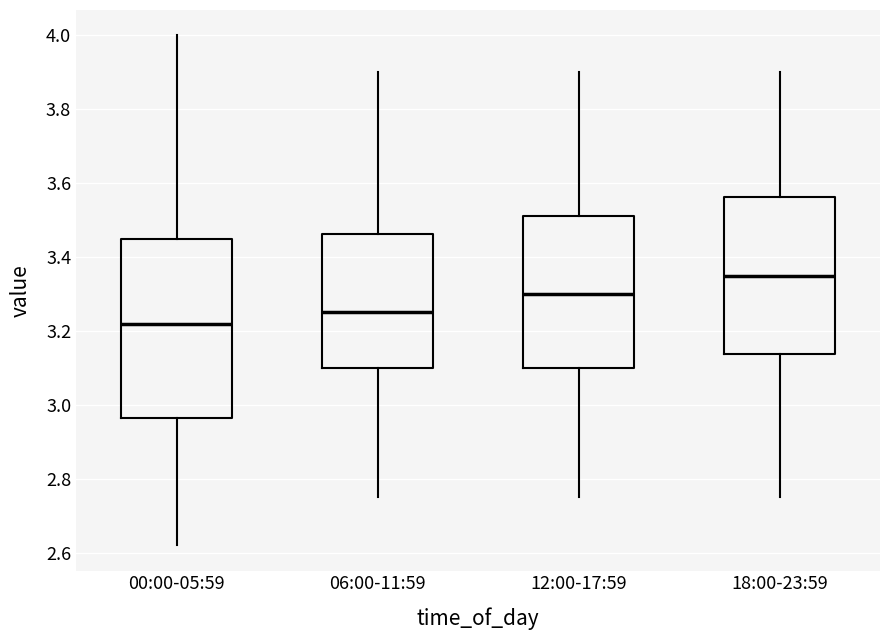

Reading left to right, transcribe this box plot: for each box, give where its median line is, the range the box spans, and where its two whiskers end, as read against the y-axis. The values are not printed on the chart, so give them approximately, as read against the axis.

00:00-05:59: median 3.22, box 2.96 to 3.46, whiskers 2.62 to 4.00
06:00-11:59: median 3.26, box 3.10 to 3.46, whiskers 2.76 to 3.90
12:00-17:59: median 3.30, box 3.10 to 3.52, whiskers 2.76 to 3.90
18:00-23:59: median 3.36, box 3.14 to 3.56, whiskers 2.76 to 3.90